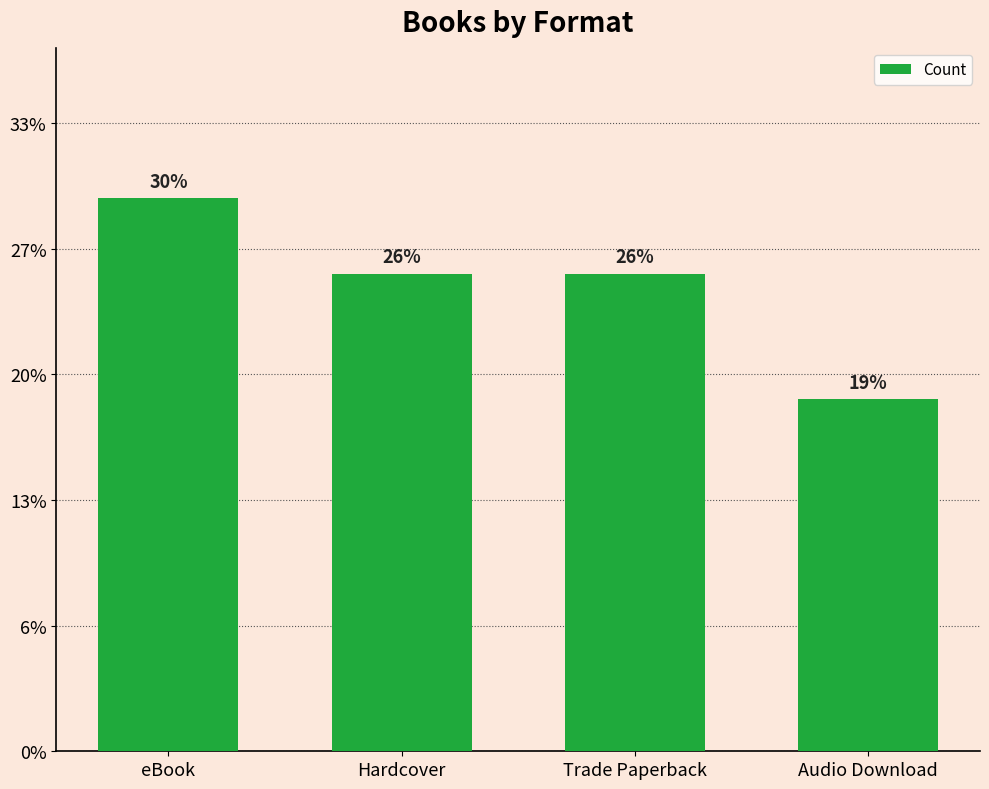

Does the chart contain any negative values?

No